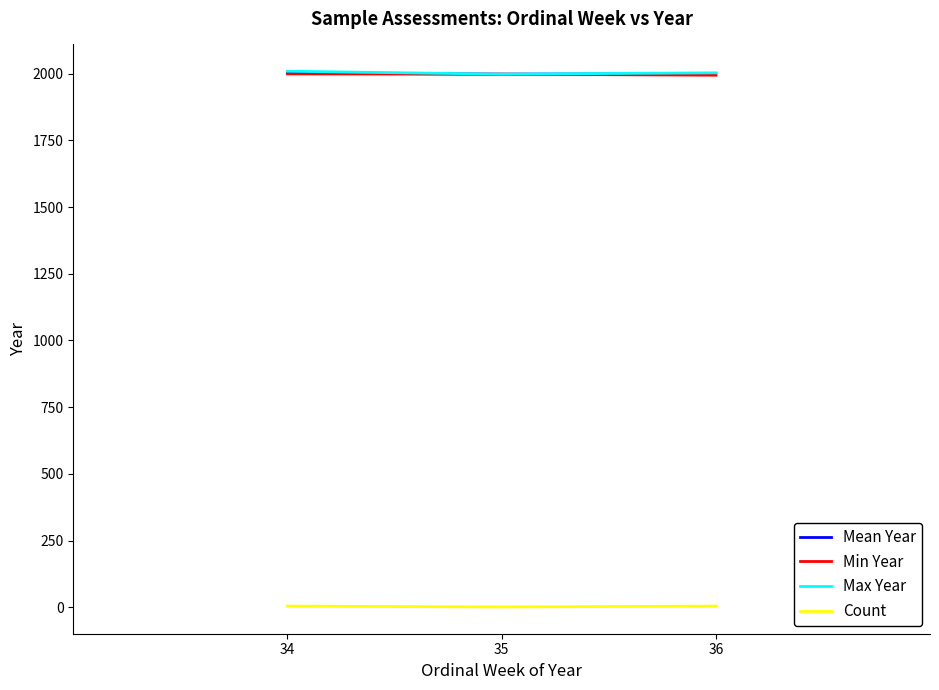

How many values in the Mean Year series exceed 1999?

2